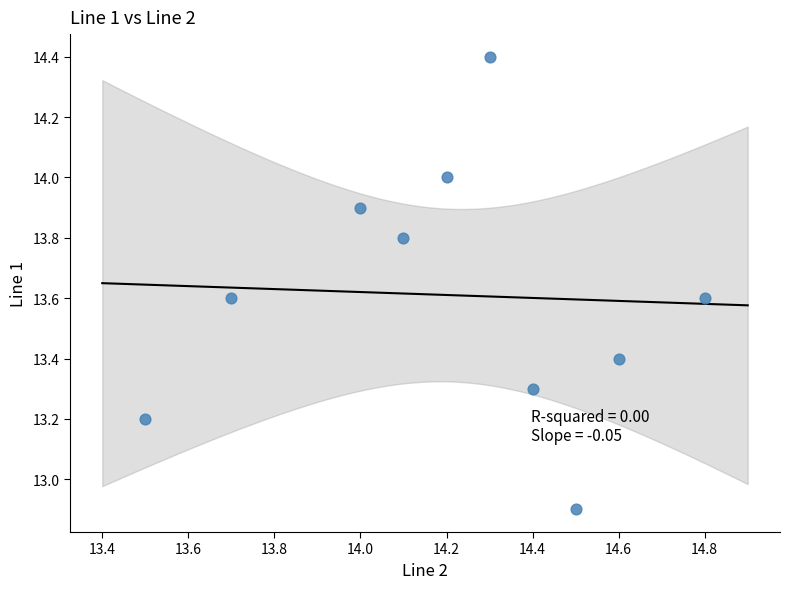

What Y value in the scatter plot is closest to 13?

12.9